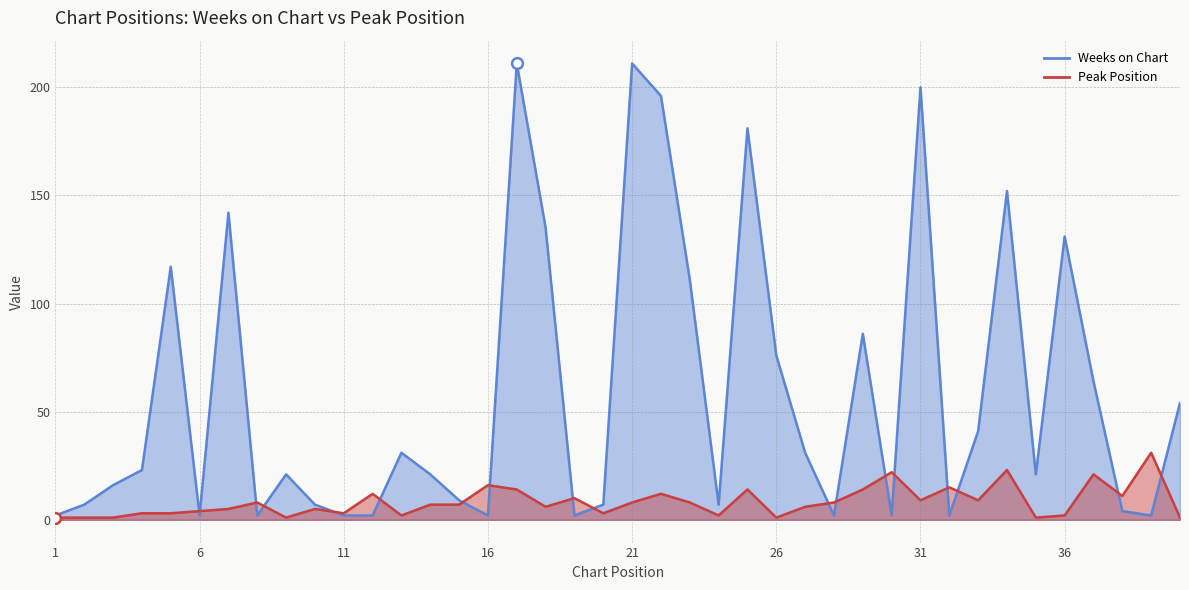

Which series contains the lowest Y value?

Peak Position